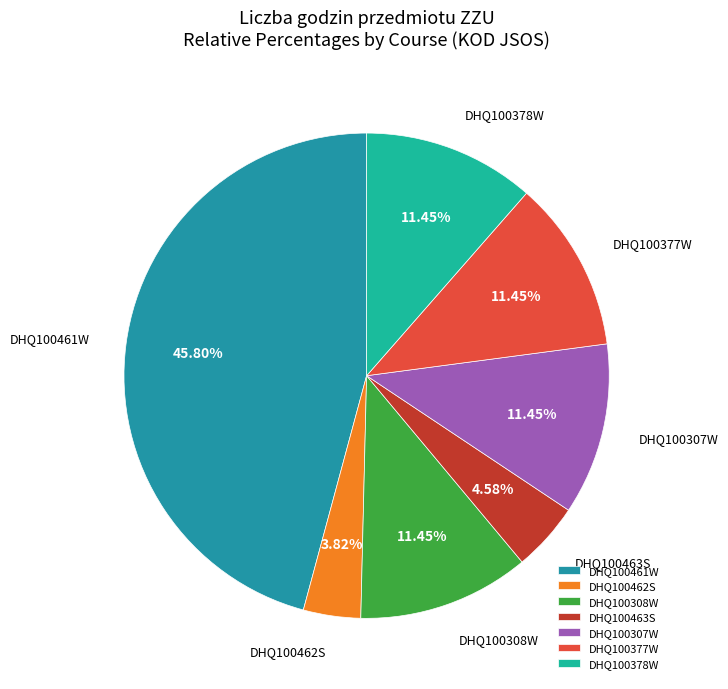

Between DHQ100378W and DHQ100463S, which is larger?

DHQ100378W